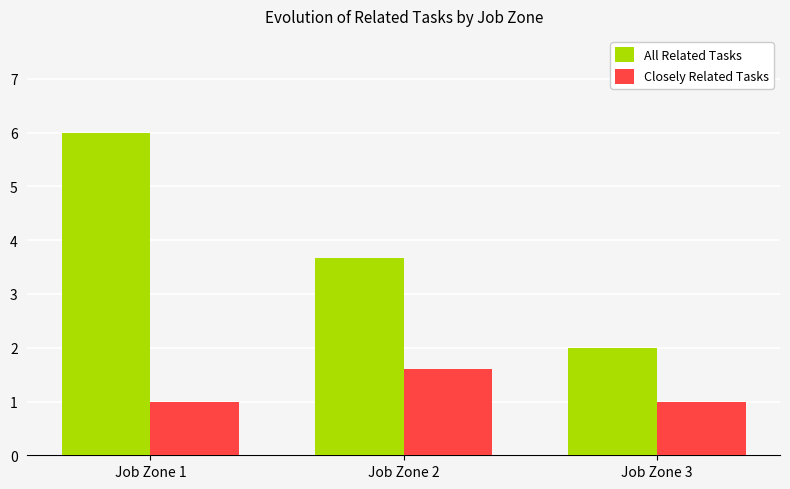

Reading left to right, what are all the values shown in this chart?

All Related Tasks: Job Zone 1=6.0	Job Zone 2=3.7	Job Zone 3=2.0
Closely Related Tasks: Job Zone 1=1.0	Job Zone 2=1.6	Job Zone 3=1.0